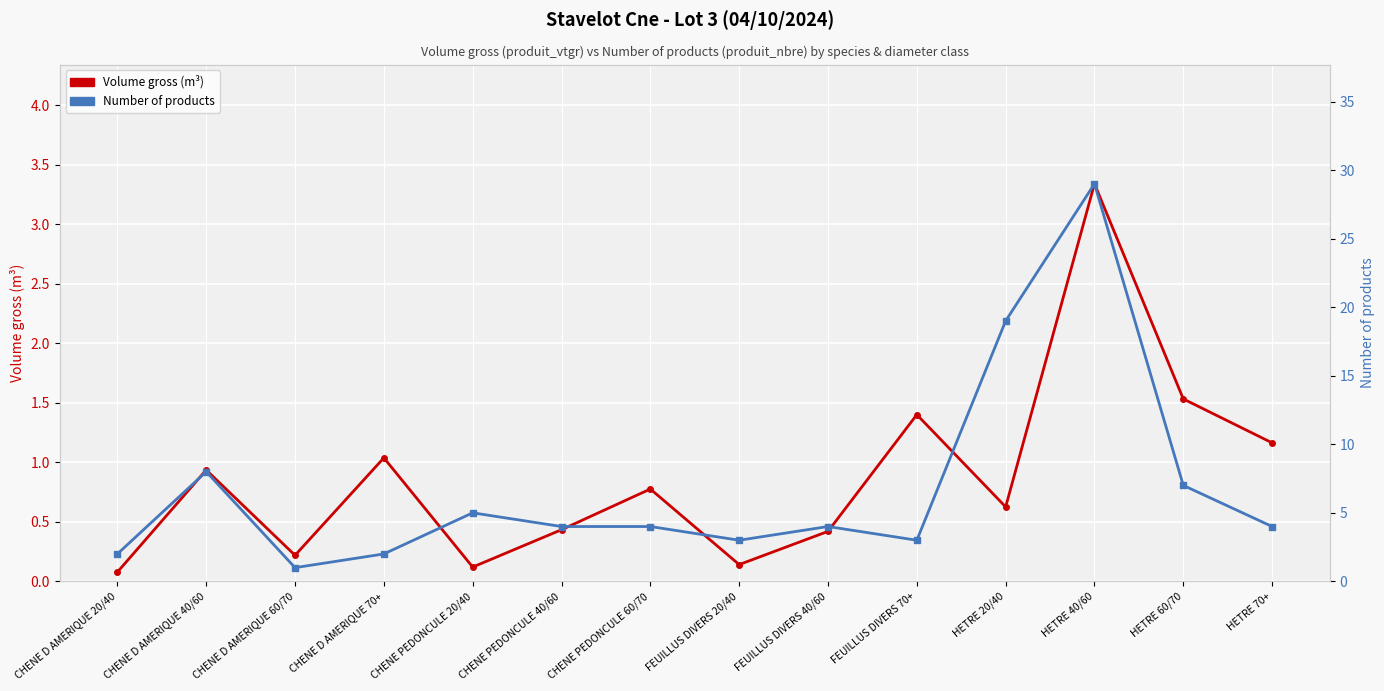

At which category is the sum across all series the highest?

HETRE 40/60